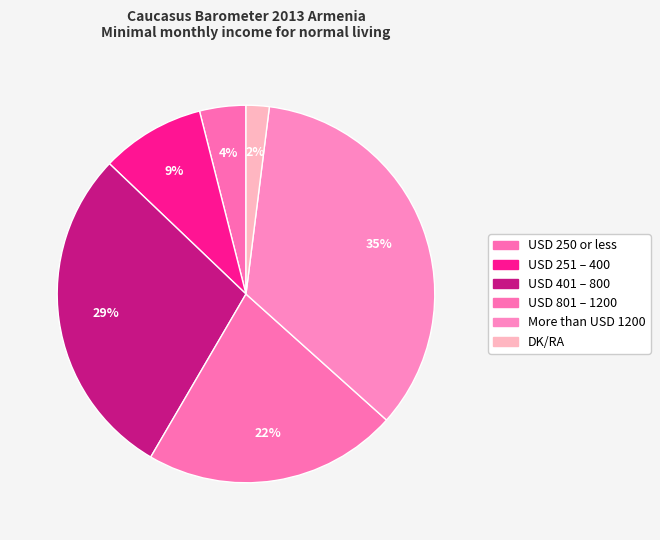

To the nearest percent, what percentage of the pie is USD 250 or less?

4%